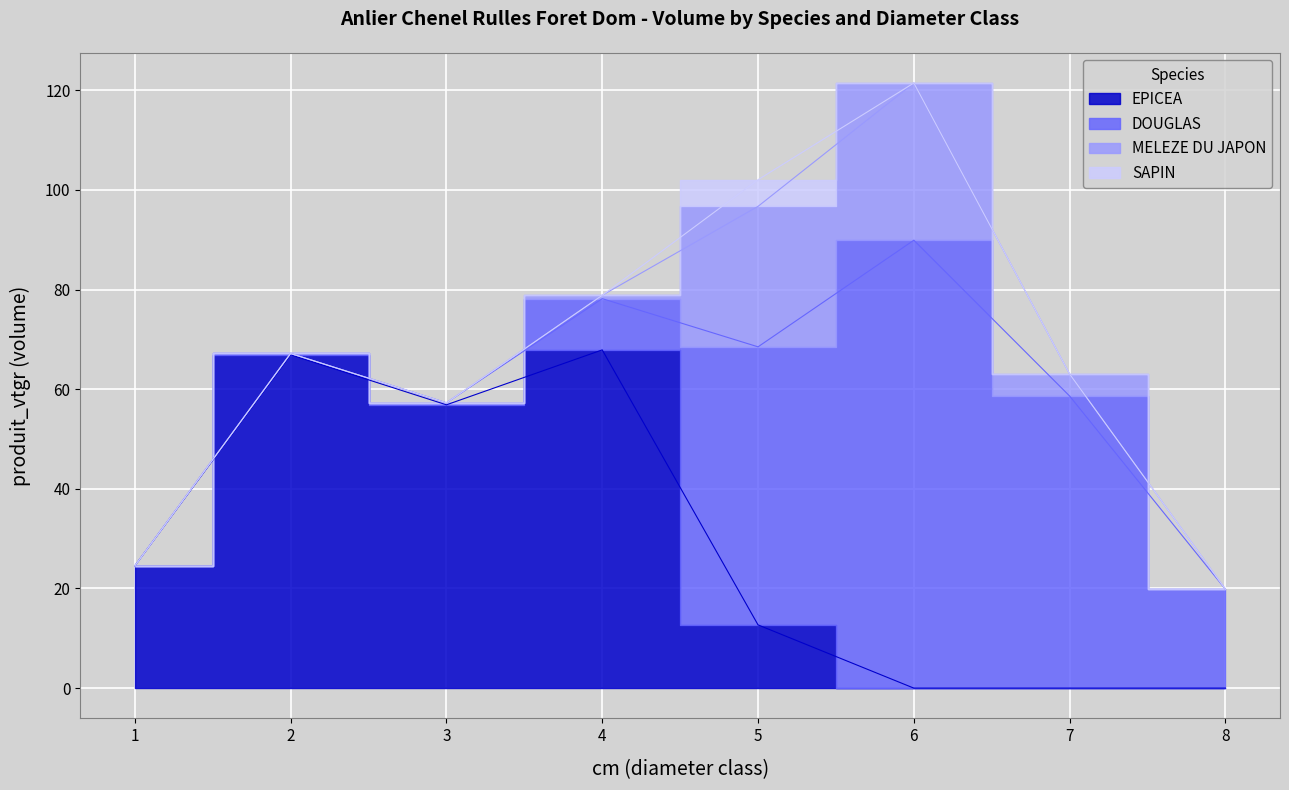

At which category is the sum across all series the highest?

6